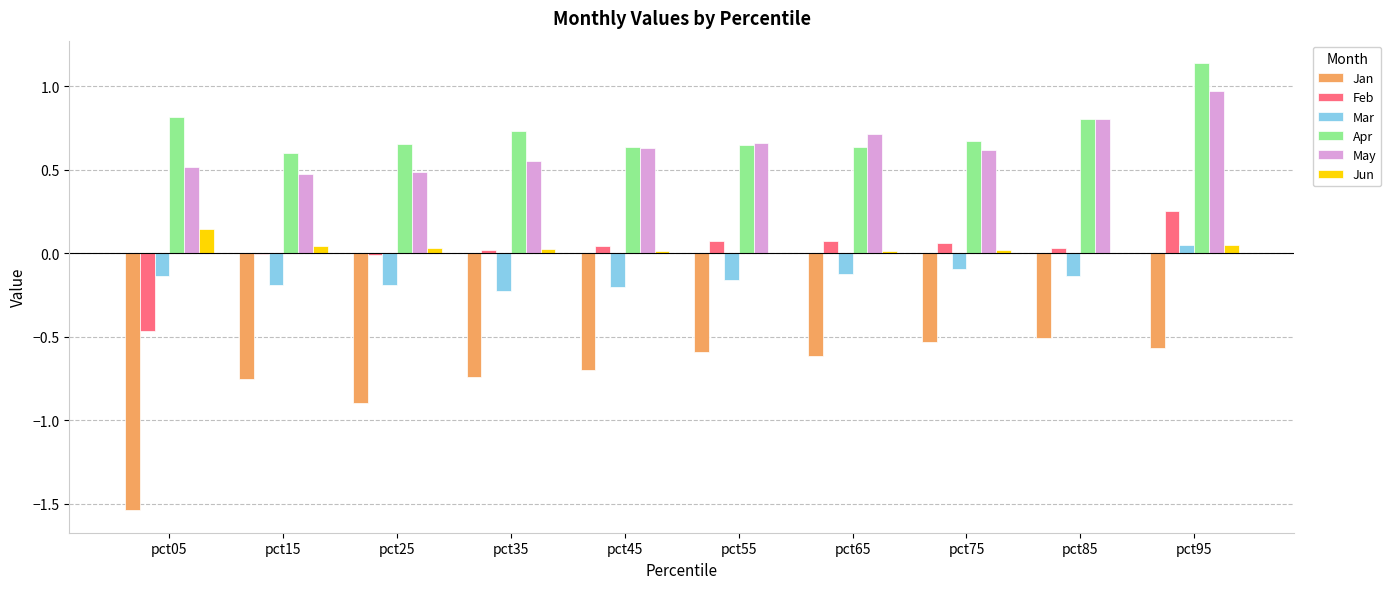

The value of Feb at pct35 is 0.0. True or false?

True